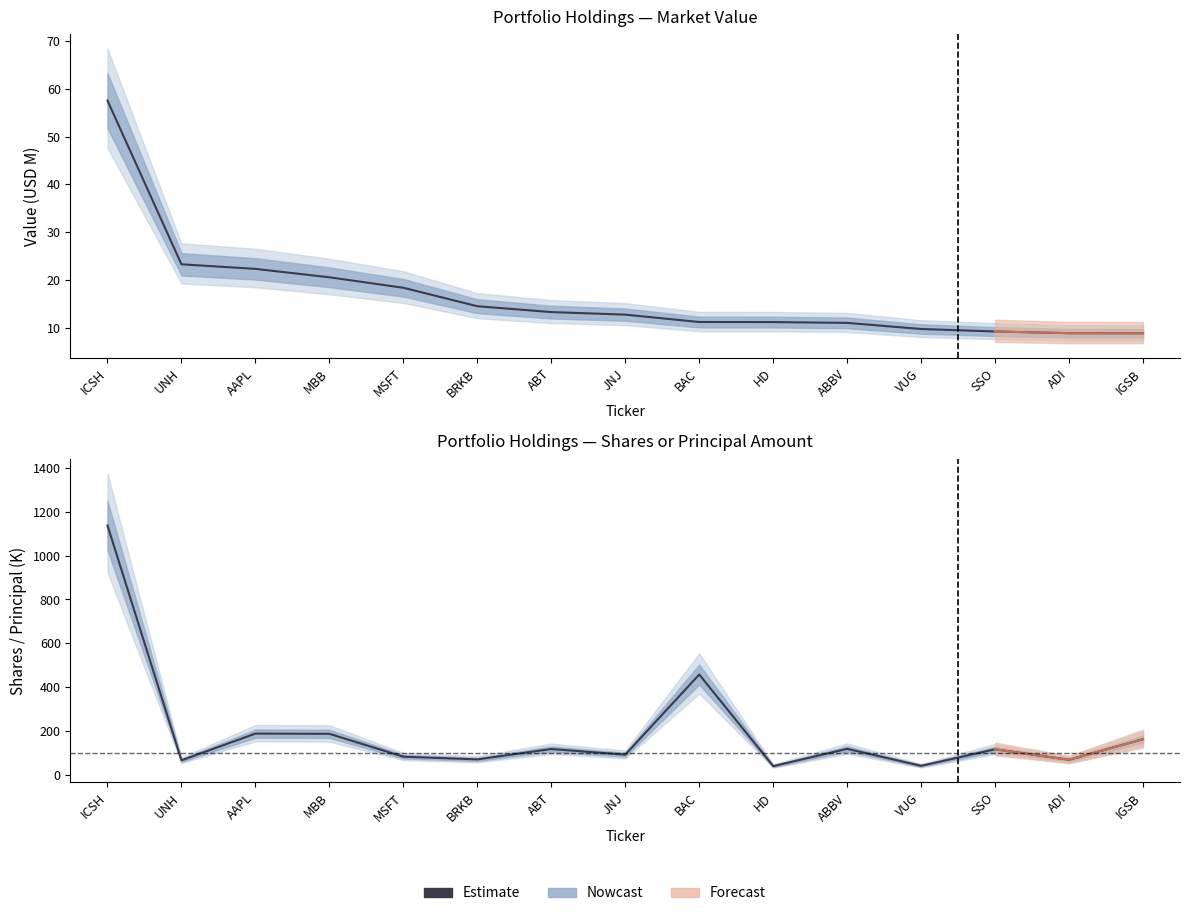

True or false: the data shows 457.5 at BAC.

True